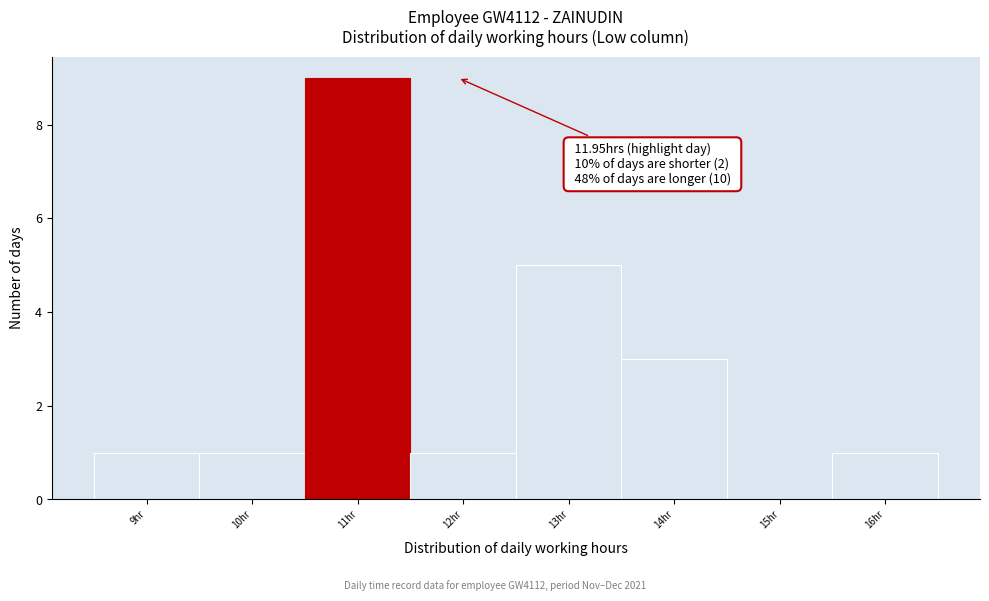

Reading left to right, what are all the values shown in this chart?

9hr=1	10hr=1	11hr=9	12hr=1	13hr=5	14hr=3	15hr=0	16hr=1